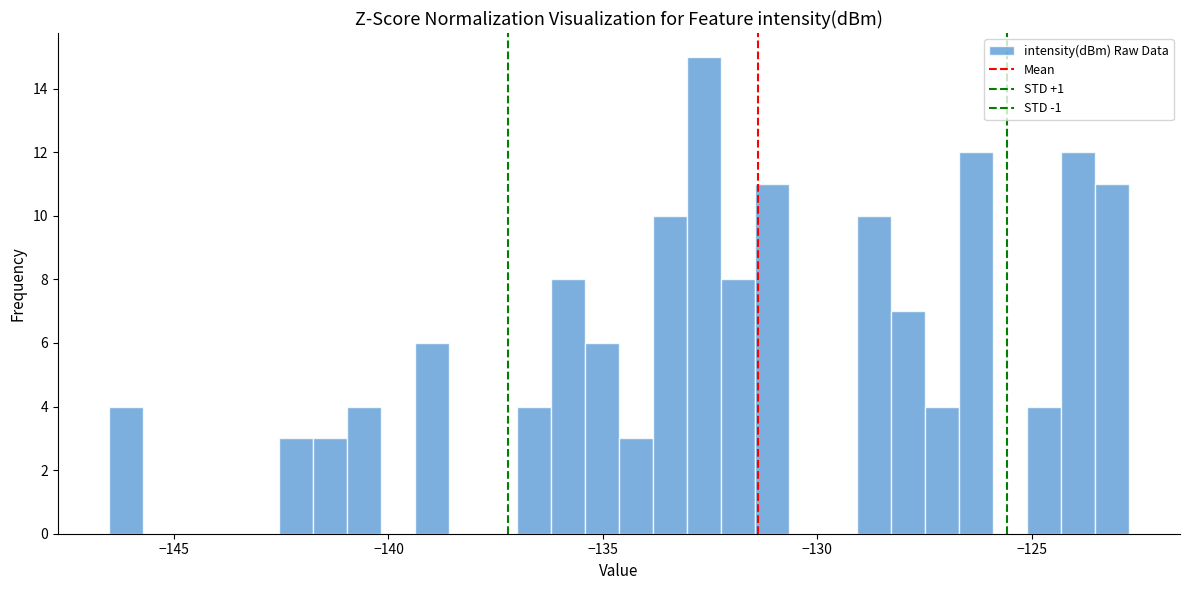

Read against the x-axis, roughly where is the centre of the tallest bar?

-132.5